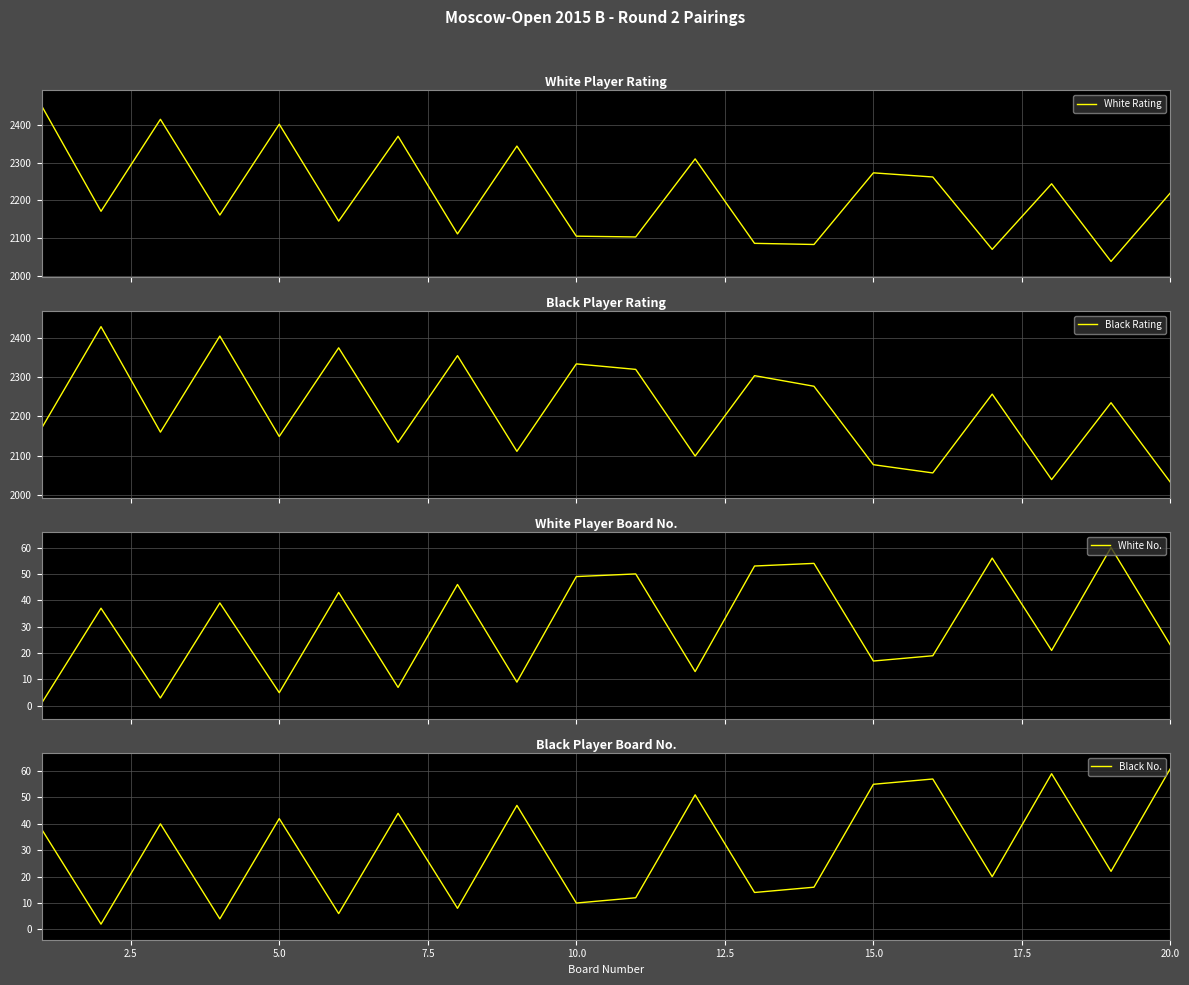

At which label does Black No. reach its peak?

20.0